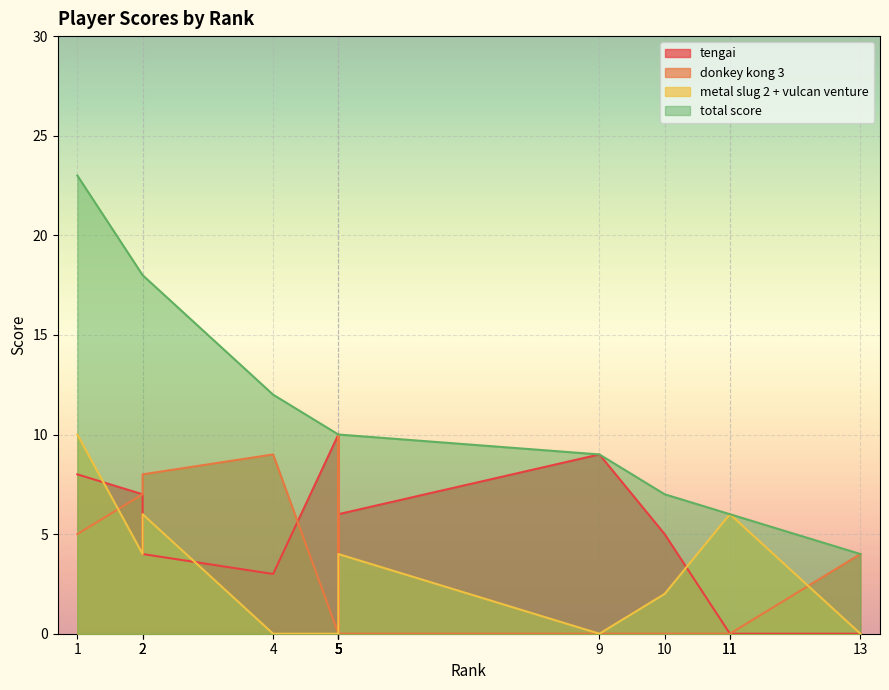

The tengai series shows 10 at 5. True or false?

True